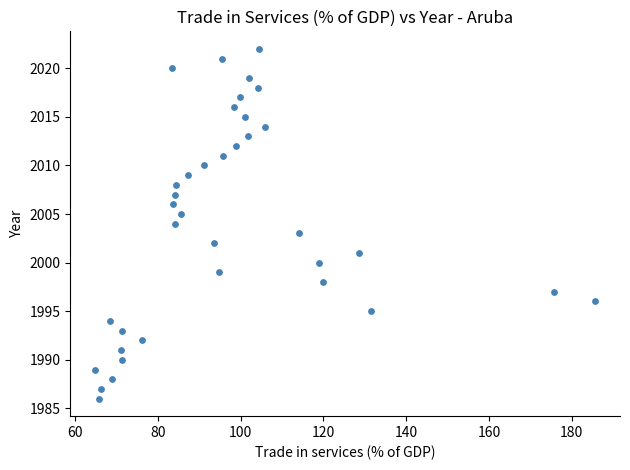

What is the range of Y values (max minus min)?

36